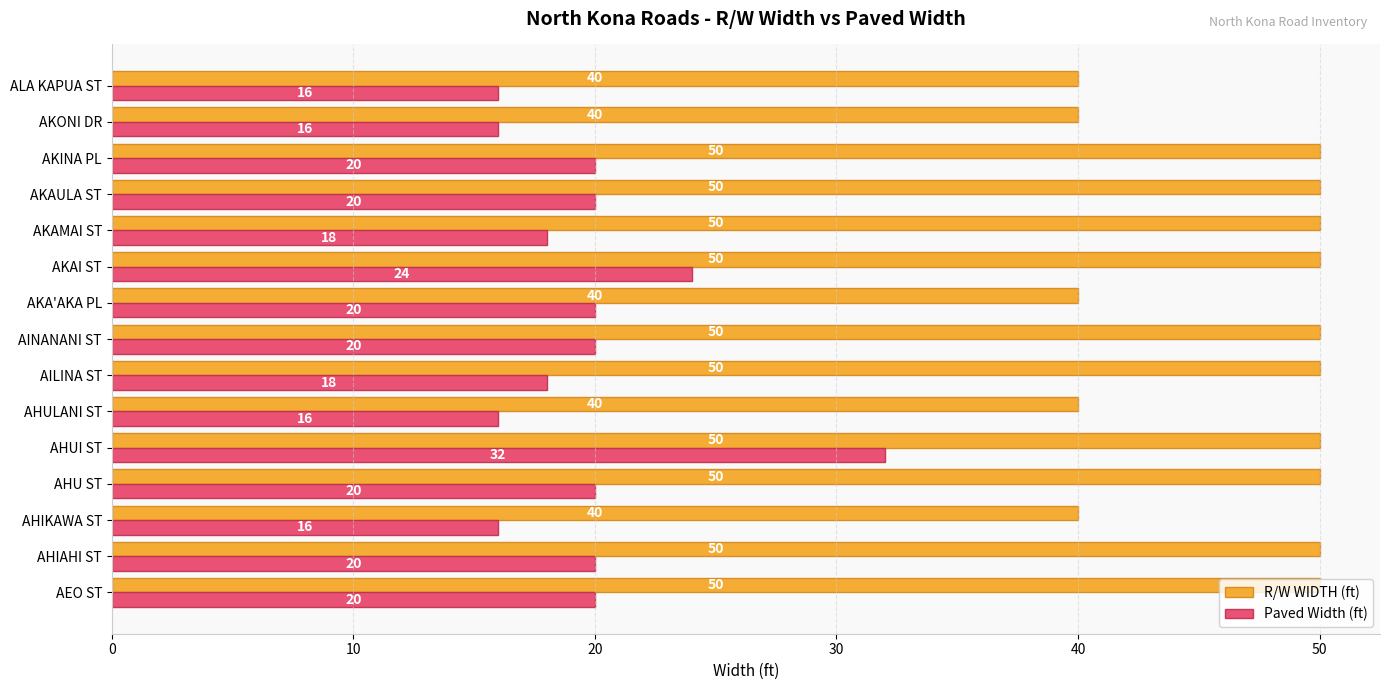

Which category has the highest value in the Paved Width (ft) series?

AHUI ST